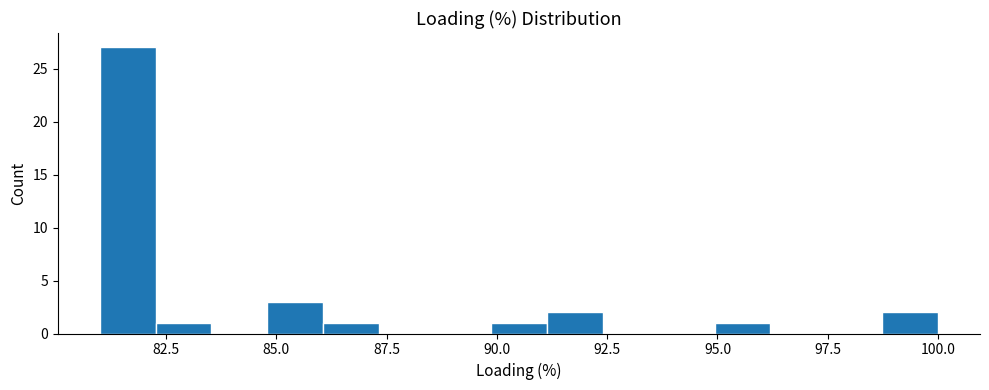

Around what value on the x-axis is the tallest bar? Give the approximate position of its centre, as read against the axis.

81.5